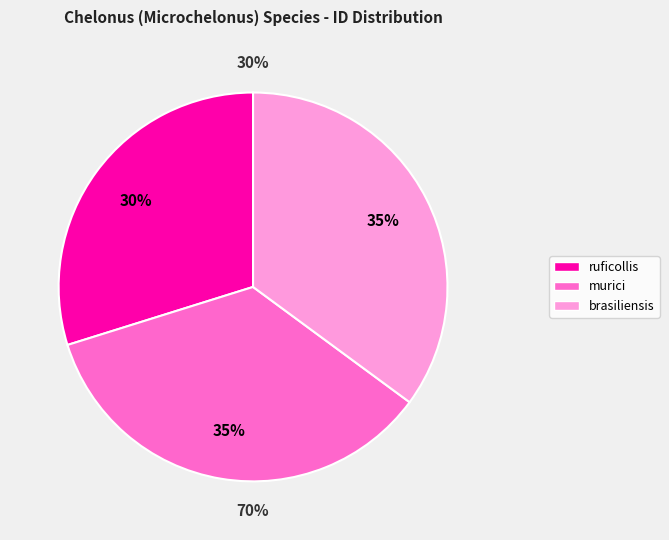

Is it true that Chelonus (Microchelonus) brasiliensis is 43% of the pie?

False